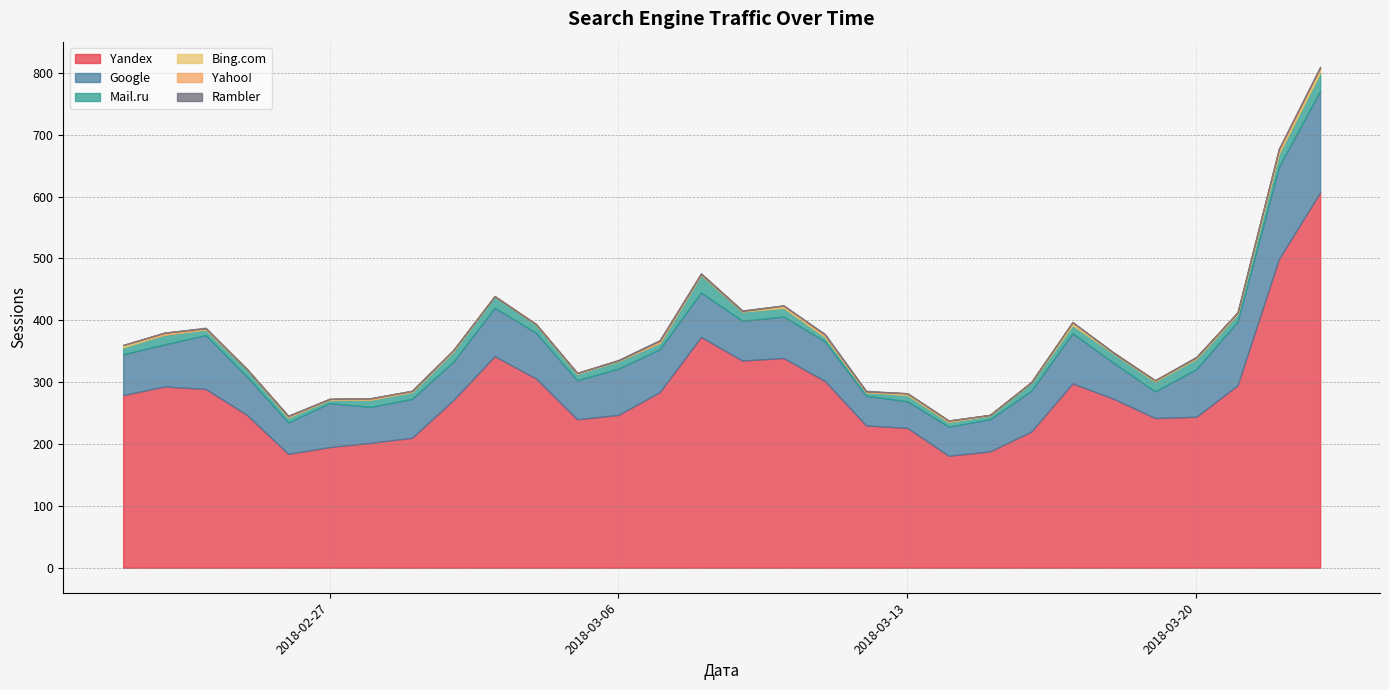

Which series has the largest range (max minus min)?

Yandex